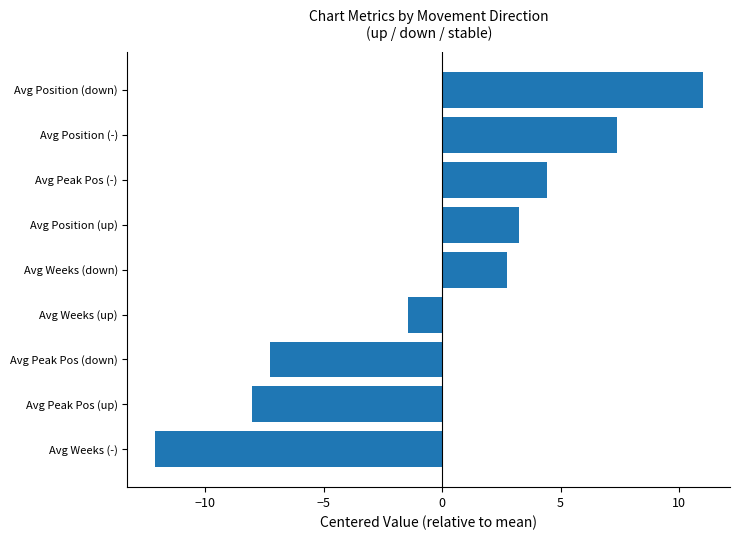

Which label corresponds to the largest value in the chart?

Avg Position (down)